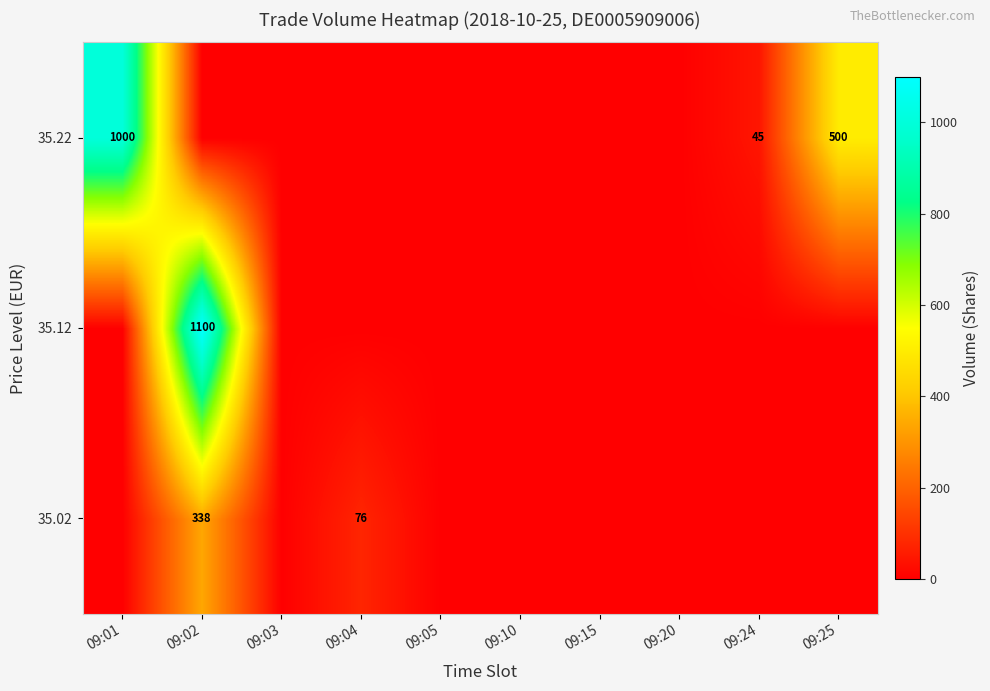

True or false: 35.22 has a value of 708 at 09:25.

False